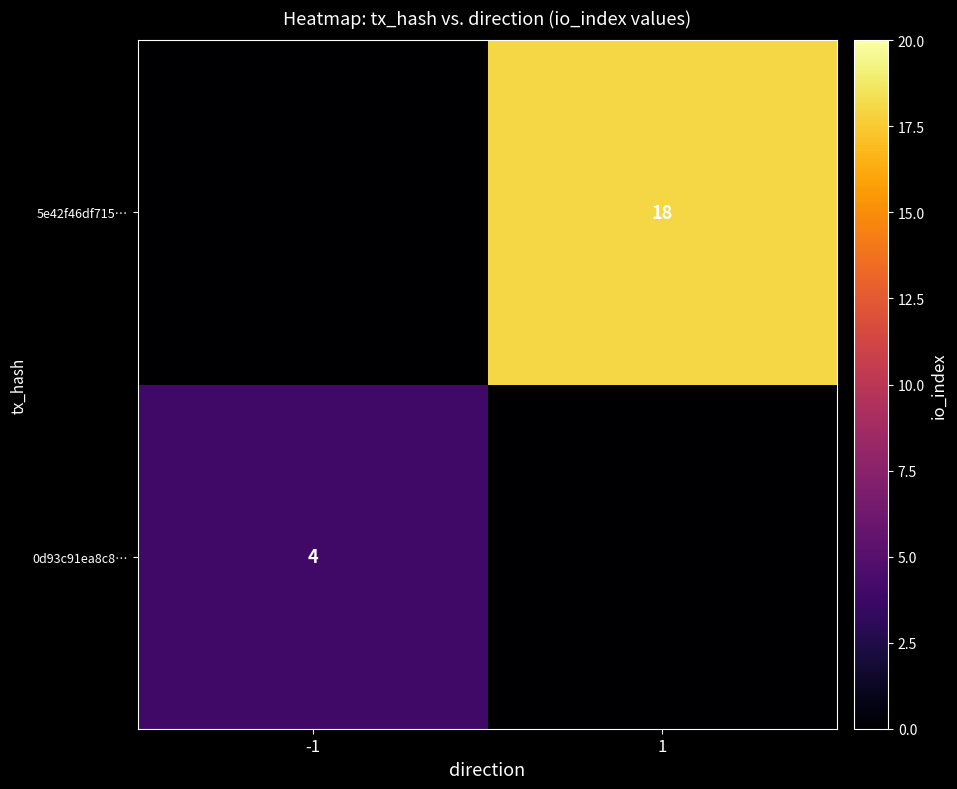

Is the value of 0d93c91ea8c8… at -1 greater than the value of 5e42f46df715… at 1?

No